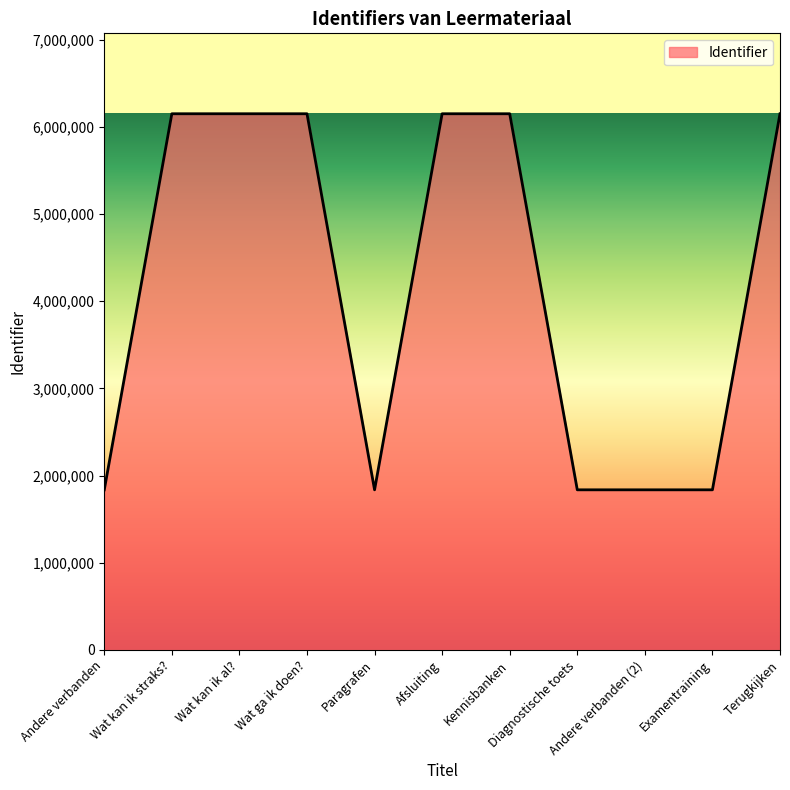

What is the maximum value shown in the chart?

6151913